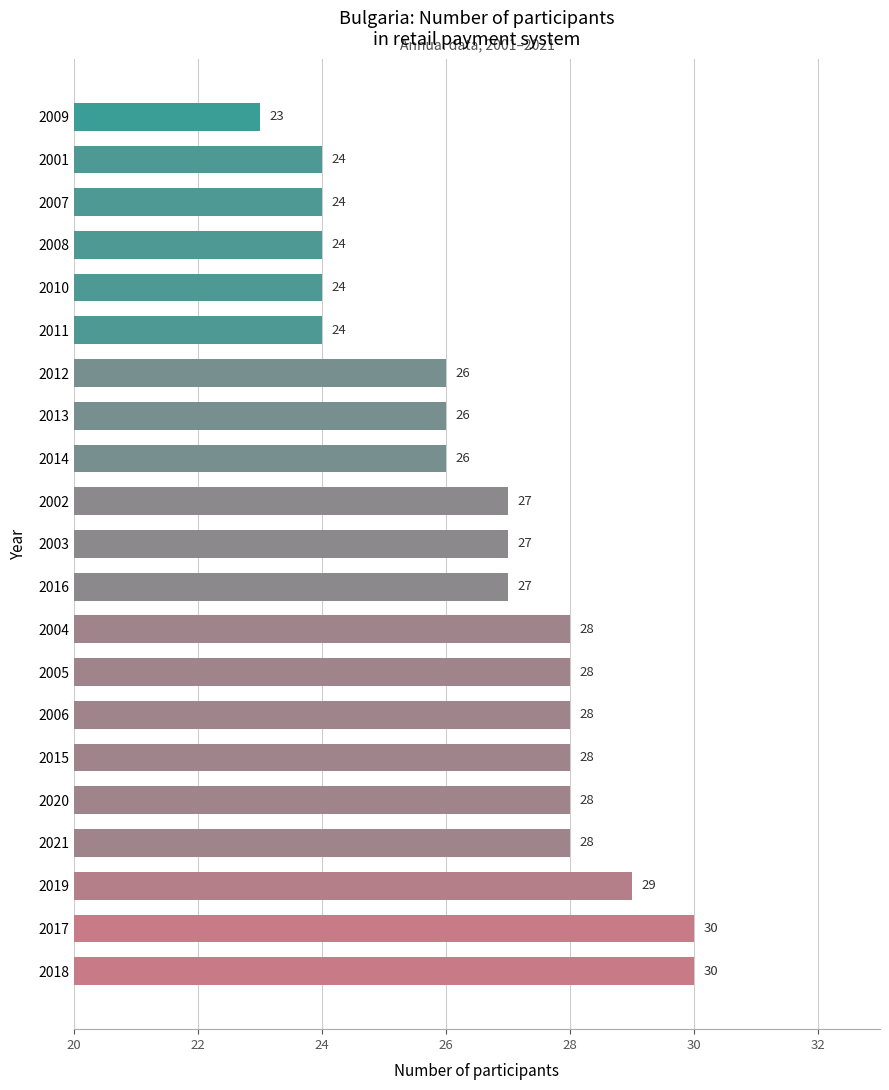

Does the chart contain any negative values?

No